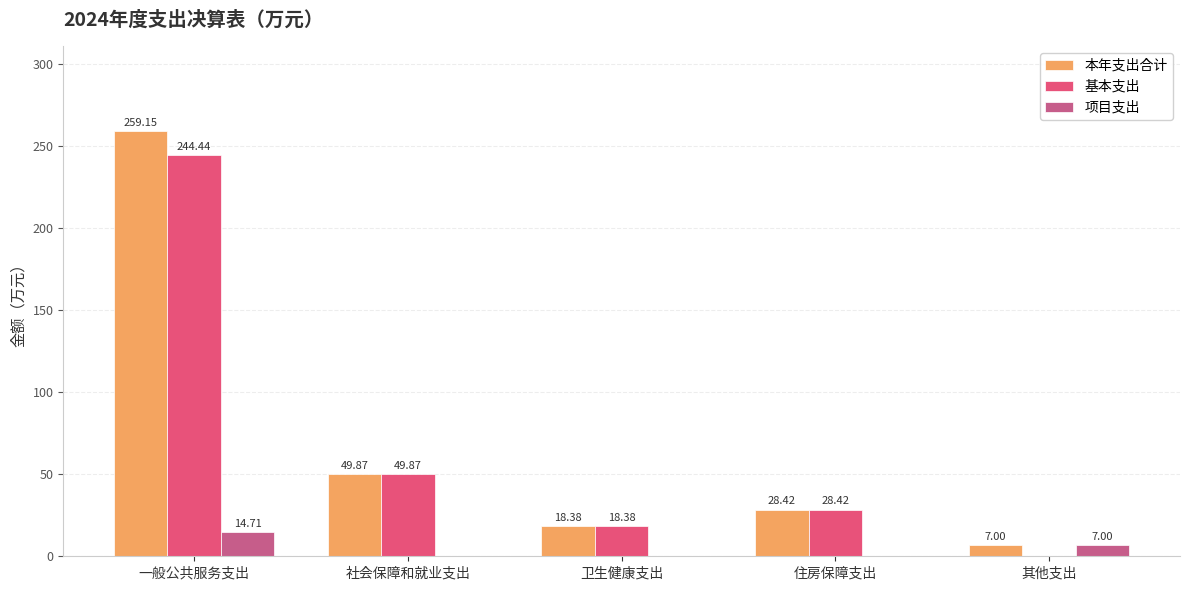

How many groups of bars are there?

5